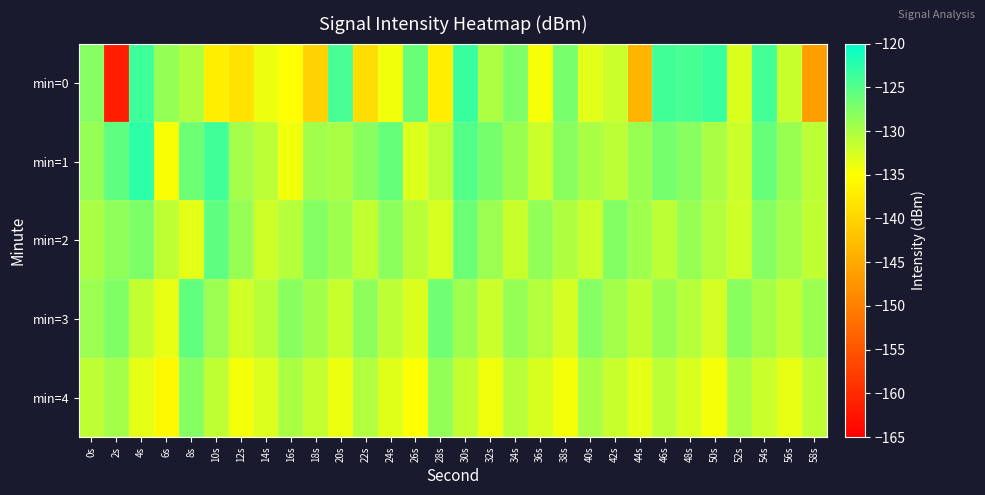

Reading left to right, what are all the values shown in this chart?

min=0: 0s=-127.8	2s=-161.4	4s=-123.6	6s=-128.8	8s=-130.4	10s=-137.0	12s=-138.3	14s=-133.9	16s=-135.0	18s=-140.3	20s=-124.3	22s=-139.0	24s=-134.2	26s=-126.2	28s=-136.9	30s=-123.4	32s=-130.2	34s=-127.4	36s=-134.5	38s=-127.1	40s=-133.3	42s=-131.9	44s=-143.7	46s=-123.9	48s=-124.3	50s=-123.5	52s=-132.9	54s=-124.0	56s=-131.8	58s=-146.3
min=1: 0s=-128.8	2s=-125.6	4s=-122.7	6s=-134.6	8s=-126.5	10s=-123.8	12s=-129.6	14s=-131.1	16s=-134.2	18s=-129.5	20s=-130.0	22s=-128.0	24s=-126.0	26s=-133.0	28s=-131.0	30s=-125.0	32s=-127.0	34s=-129.0	36s=-132.0	38s=-128.0	40s=-130.0	42s=-131.0	44s=-129.0	46s=-127.0	48s=-128.0	50s=-130.0	52s=-132.0	54s=-126.0	56s=-129.0	58s=-131.0
min=2: 0s=-130.0	2s=-128.5	4s=-127.3	6s=-131.2	8s=-133.4	10s=-125.6	12s=-128.9	14s=-132.1	16s=-130.7	18s=-127.8	20s=-129.3	22s=-131.5	24s=-128.2	26s=-130.9	28s=-132.7	30s=-126.4	32s=-129.1	34s=-131.8	36s=-128.6	38s=-130.3	40s=-132.0	42s=-127.7	44s=-129.4	46s=-131.1	48s=-128.8	50s=-130.5	52s=-132.2	54s=-127.9	56s=-129.6	58s=-131.3
min=3: 0s=-129.1	2s=-127.6	4s=-131.4	6s=-133.6	8s=-125.8	10s=-129.1	12s=-132.3	14s=-130.9	16s=-128.0	18s=-129.5	20s=-131.7	22s=-128.4	24s=-131.1	26s=-132.9	28s=-126.6	30s=-129.3	32s=-132.0	34s=-128.8	36s=-130.5	38s=-132.4	40s=-127.9	42s=-129.6	44s=-131.3	46s=-129.0	48s=-130.7	50s=-132.4	52s=-128.1	54s=-129.8	56s=-131.5	58s=-129.2
min=4: 0s=-131.2	2s=-129.7	4s=-133.5	6s=-135.7	8s=-127.9	10s=-131.2	12s=-134.4	14s=-133.0	16s=-130.1	18s=-131.6	20s=-133.8	22s=-130.5	24s=-133.2	26s=-135.0	28s=-128.7	30s=-131.4	32s=-134.1	34s=-130.9	36s=-132.6	38s=-134.5	40s=-130.0	42s=-131.7	44s=-133.4	46s=-131.1	48s=-132.8	50s=-134.5	52s=-130.2	54s=-131.9	56s=-133.6	58s=-131.3